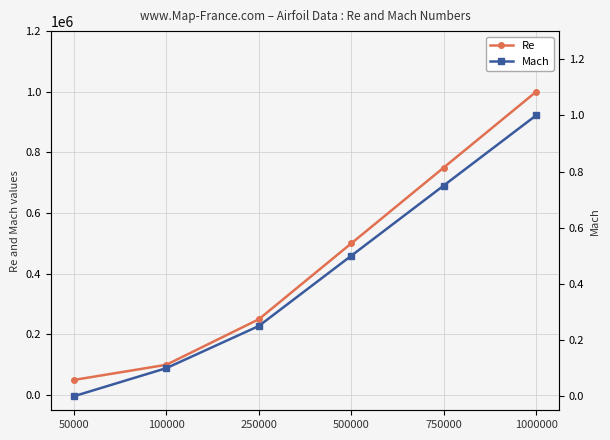

Which series has the widest spread of values?

Re